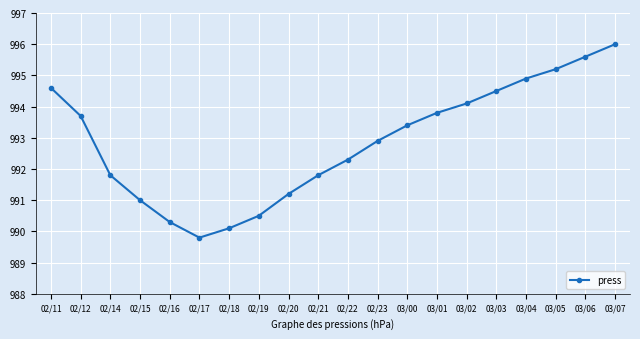

True or false: the data shows 1704.8 at 02/14.

False